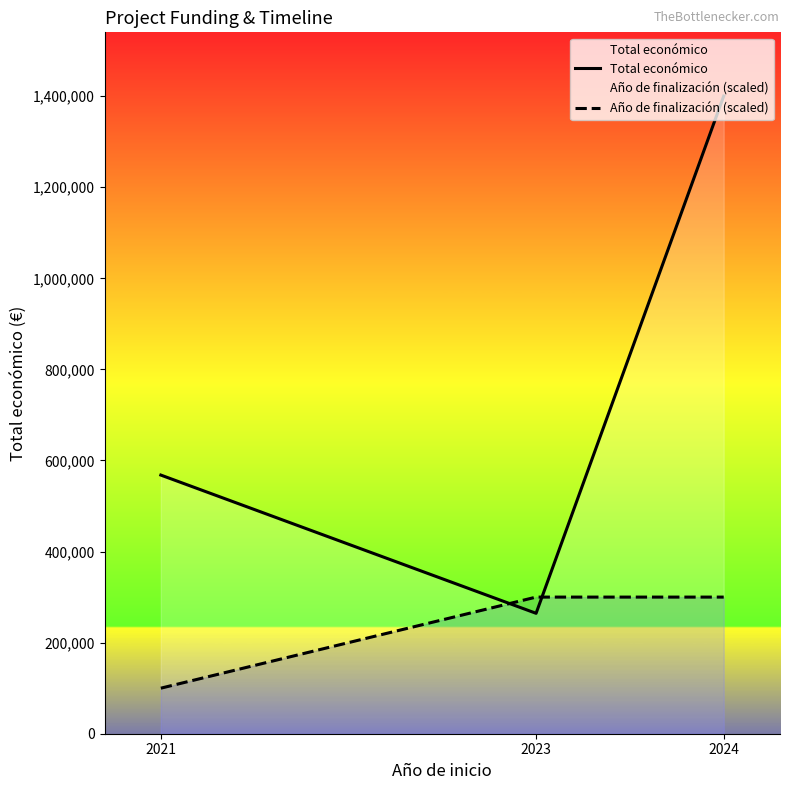

What is the sum of the Total económico values at 2024 and 2023?

1664460